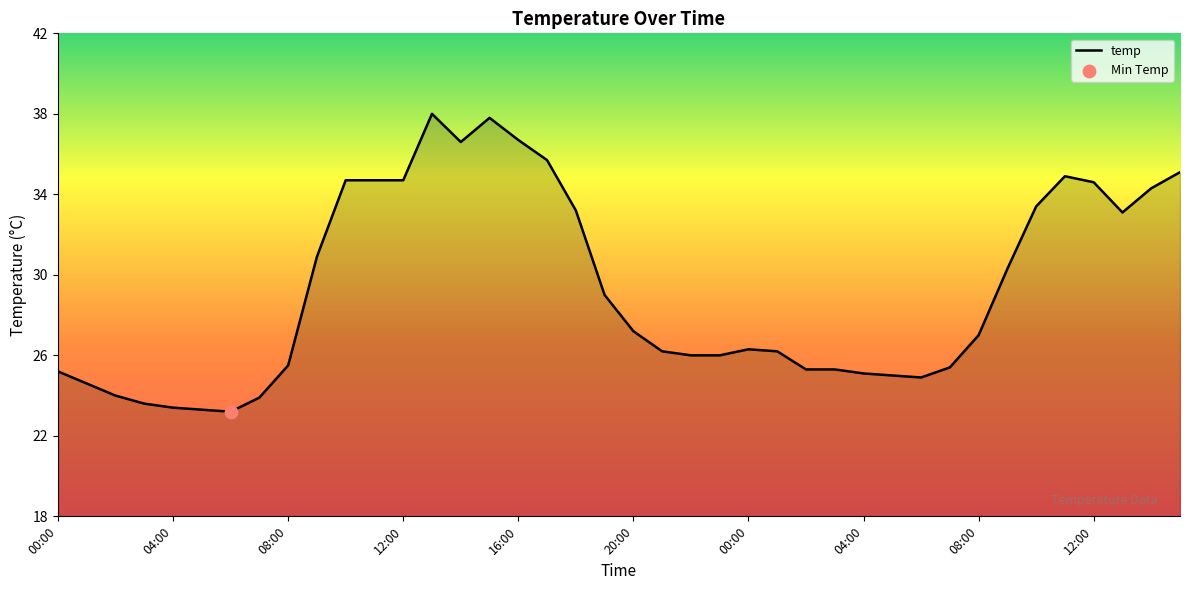

What is the smallest value displayed?

23.2